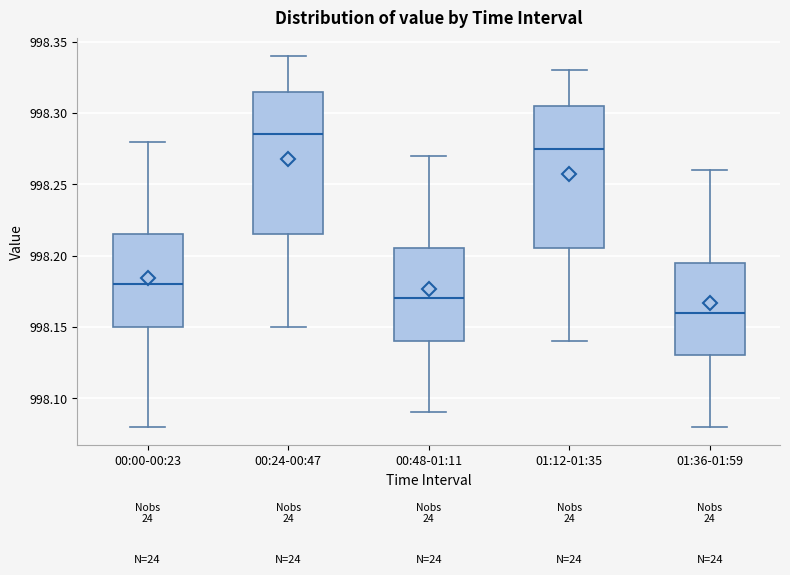

Where does the median line of the box for 00:00-00:23 sit on the y-axis? The values are not printed on the chart, so give them approximately, as read against the axis.

998.180